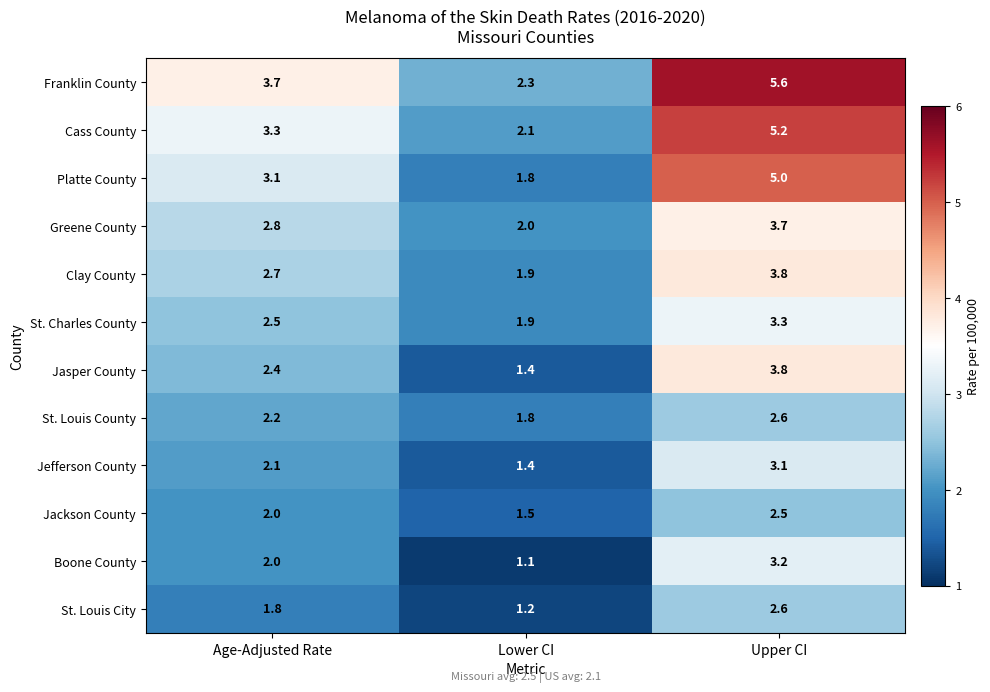

What is the sum of all Cass County values?

10.6